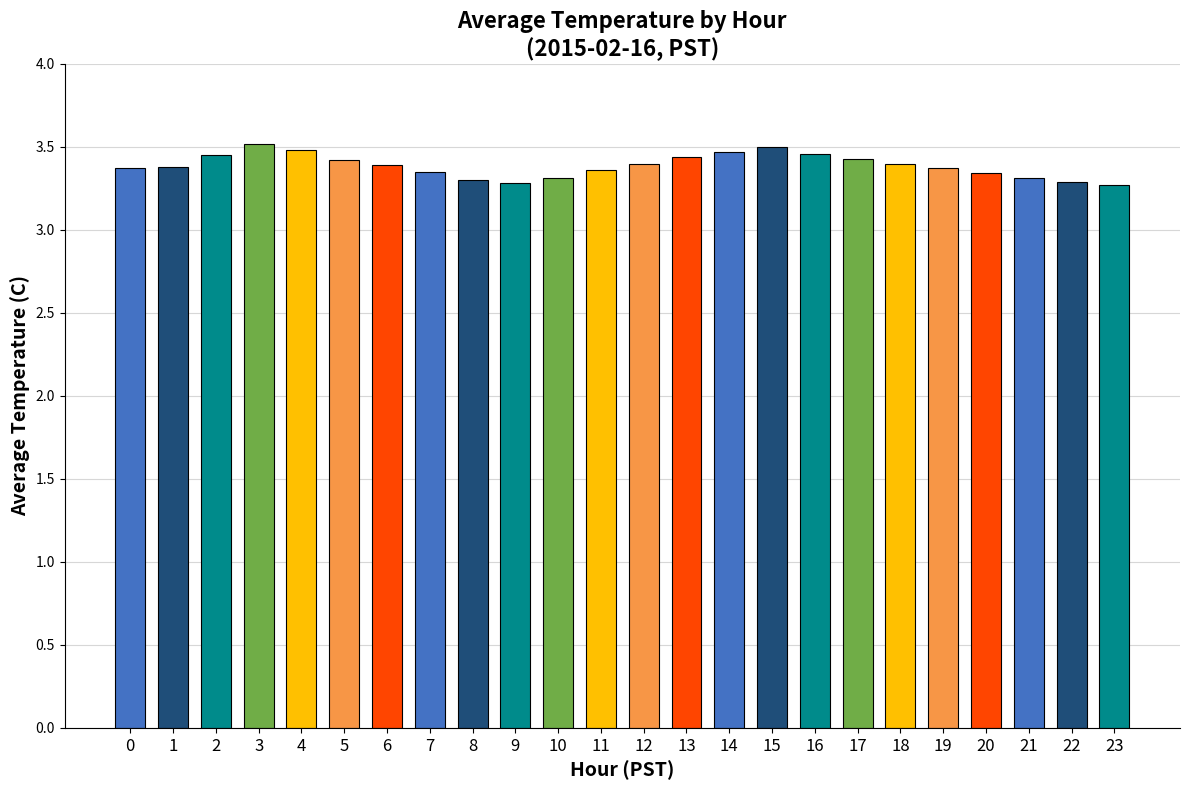

What is the ratio of the value at 21 to the value at 20?

1.0